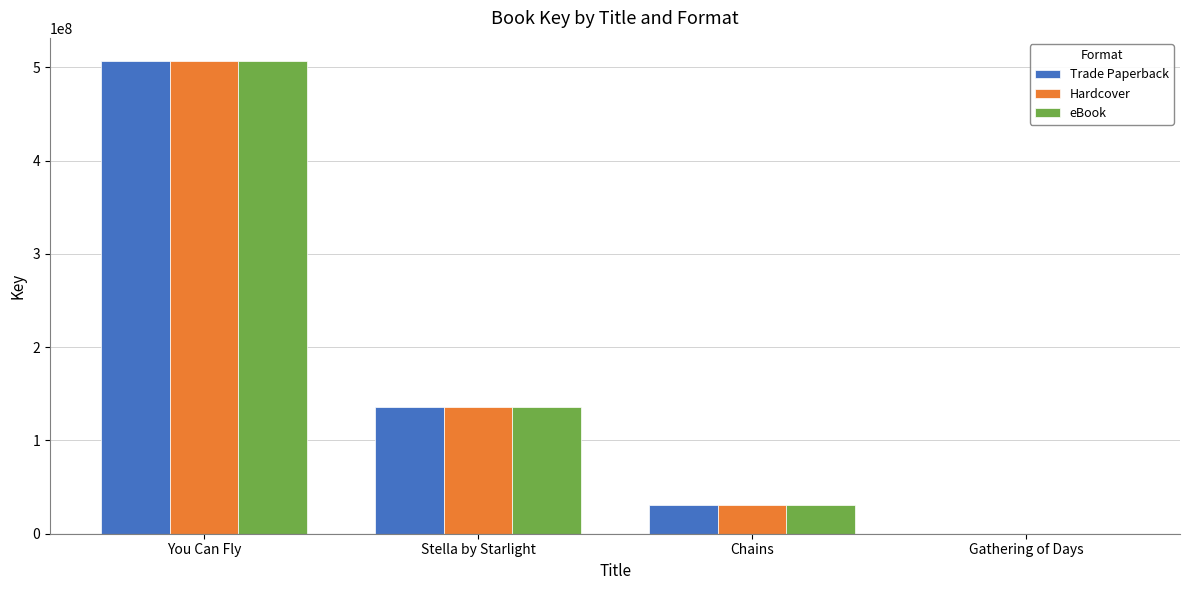

Is it true that Hardcover equals 30585656 at Chains?

True